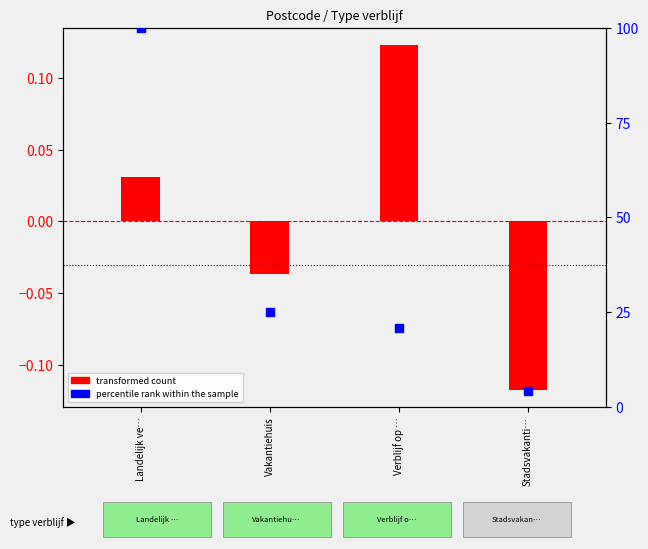

What is the total value across all series at Stadsvakanti…?

4.0